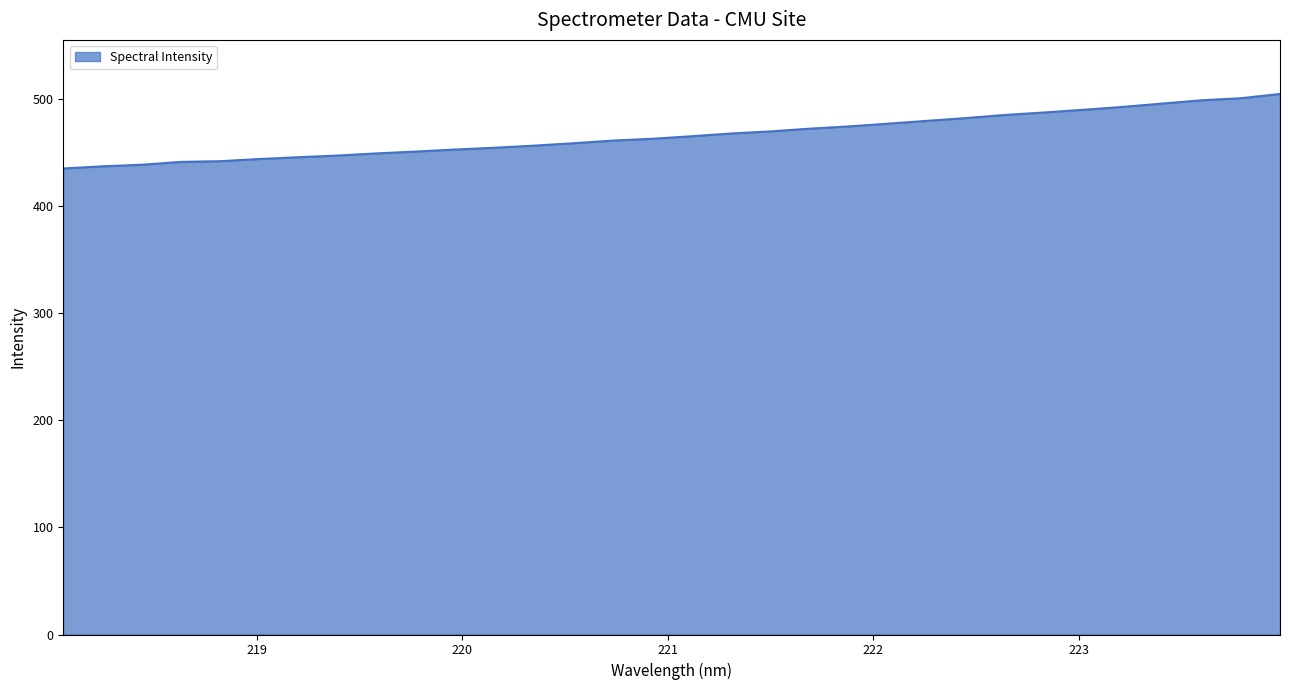

What is the maximum value shown in the chart?

504.7